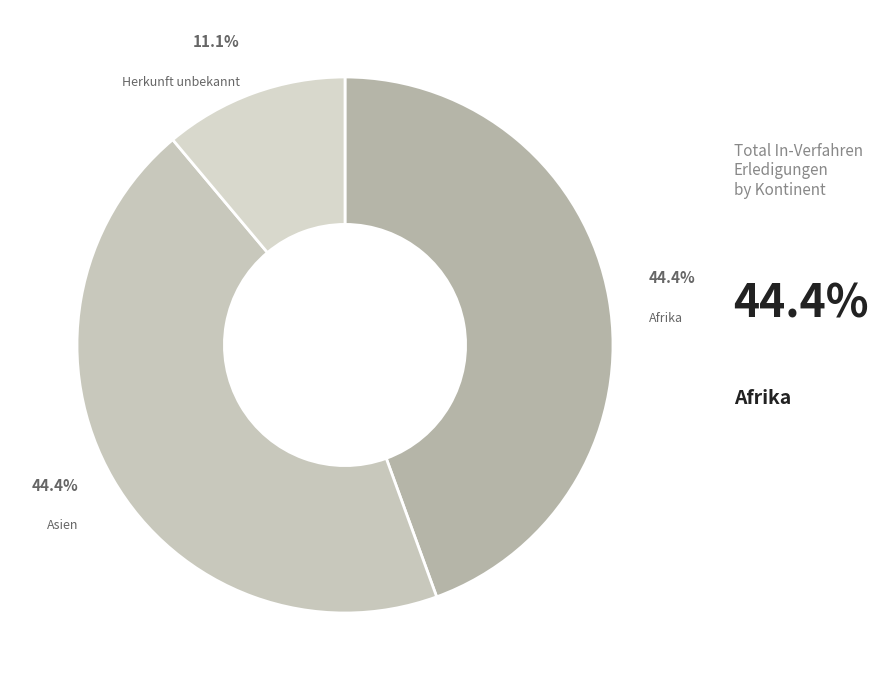

How many segments does this pie chart have?

3